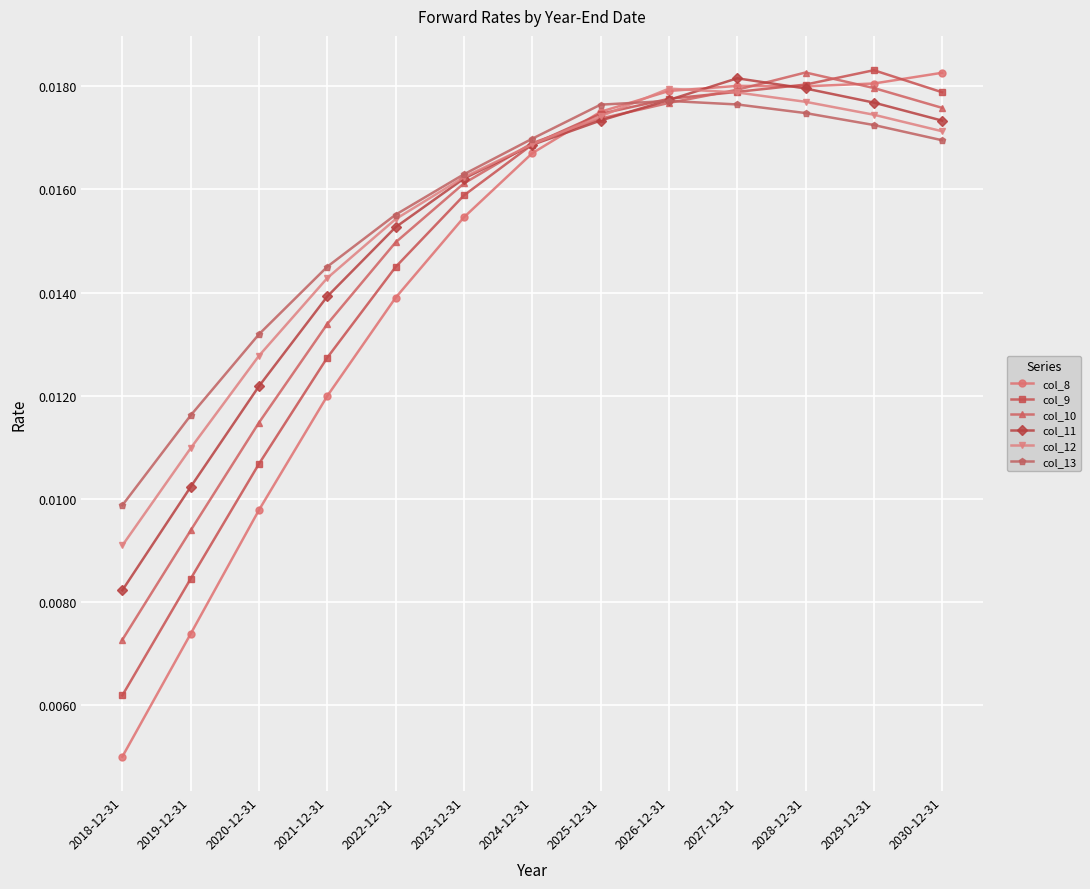

Does the chart have visible grid lines?

Yes